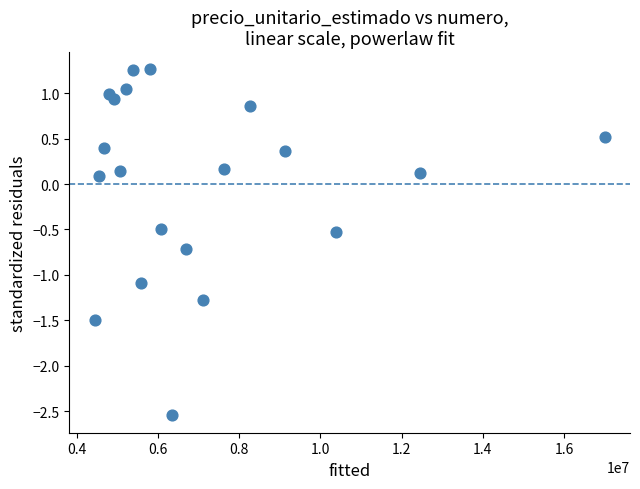

What is the range of Y values (max minus min)?

3.8